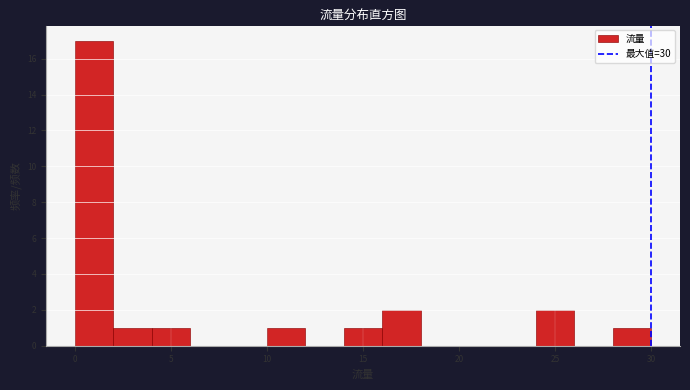

Reading left to right, list every bar in this chart as the range it spans on the x-axis followed by its height. The values are not printed on the chart, so give them approximately, as read against the axis.

0 to 2: 17
2 to 4: 1
4 to 6: 1
6 to 8: 0
8 to 10: 0
10 to 12: 1
12 to 14: 0
14 to 16: 1
16 to 18: 2
18 to 20: 0
20 to 22: 0
22 to 24: 0
24 to 26: 2
26 to 28: 0
28 to 30: 1